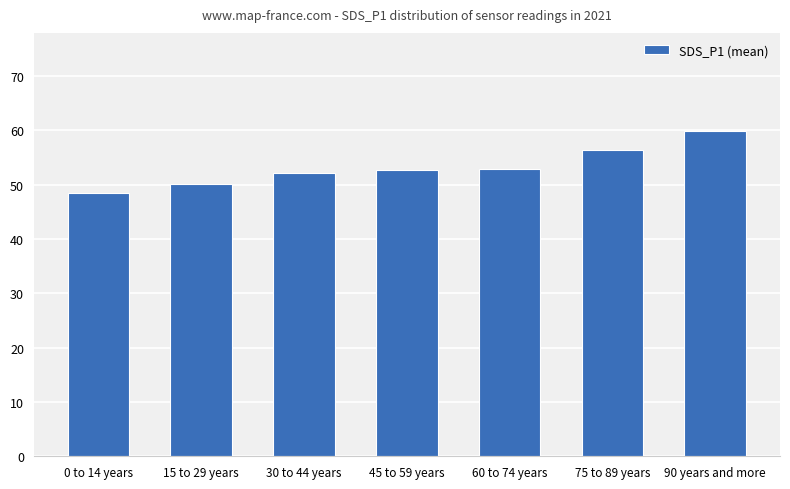

What is the change in value from 15 to 29 years to 60 to 74 years?

+2.7